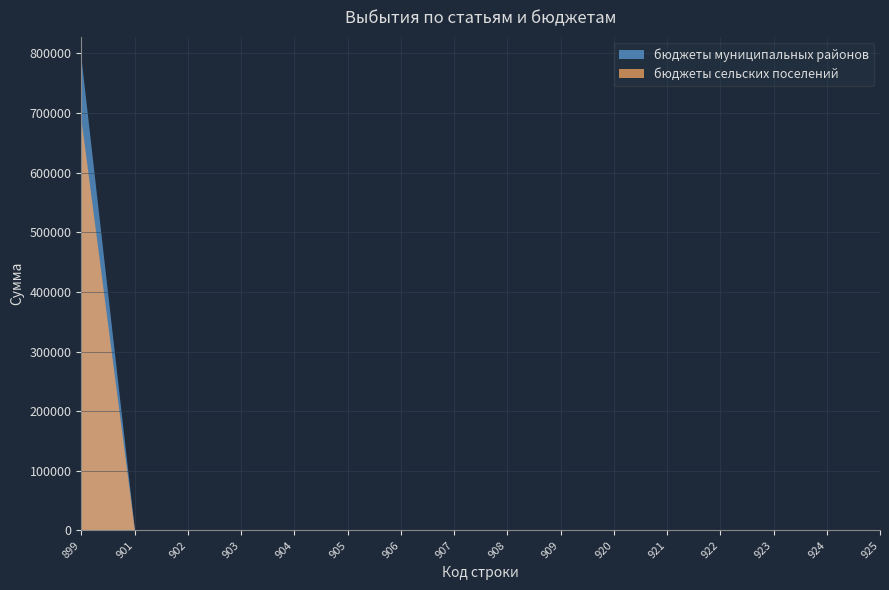

How many lines are shown in the chart?

2